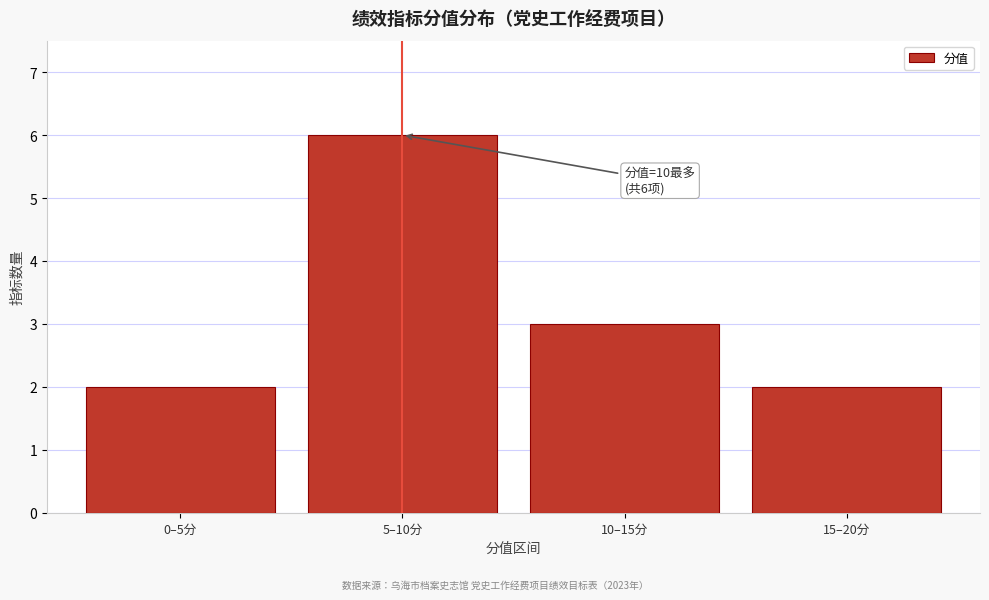

Reading right to left, transcribe all the data shown in this chart.

15–20分=2	10–15分=3	5–10分=6	0–5分=2